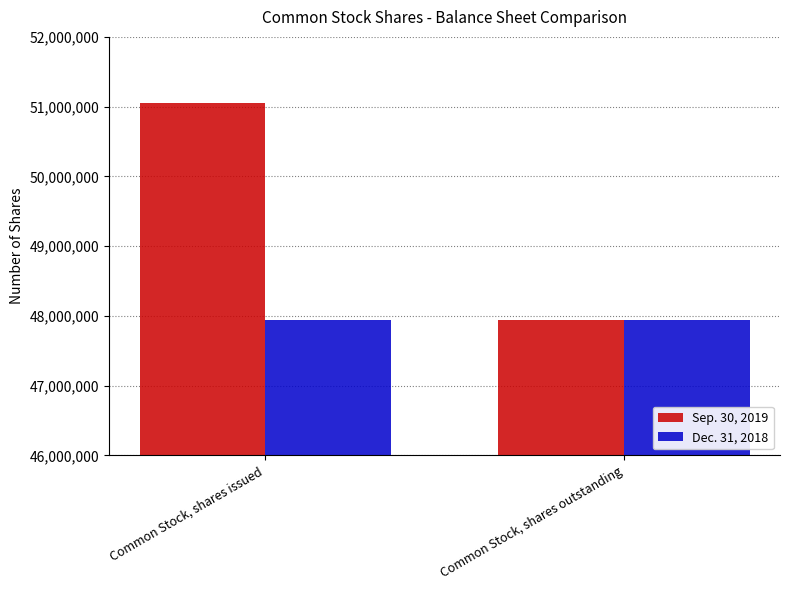

At Common Stock, shares issued, list the series in order from largest to smallest.

Sep. 30, 2019, Dec. 31, 2018